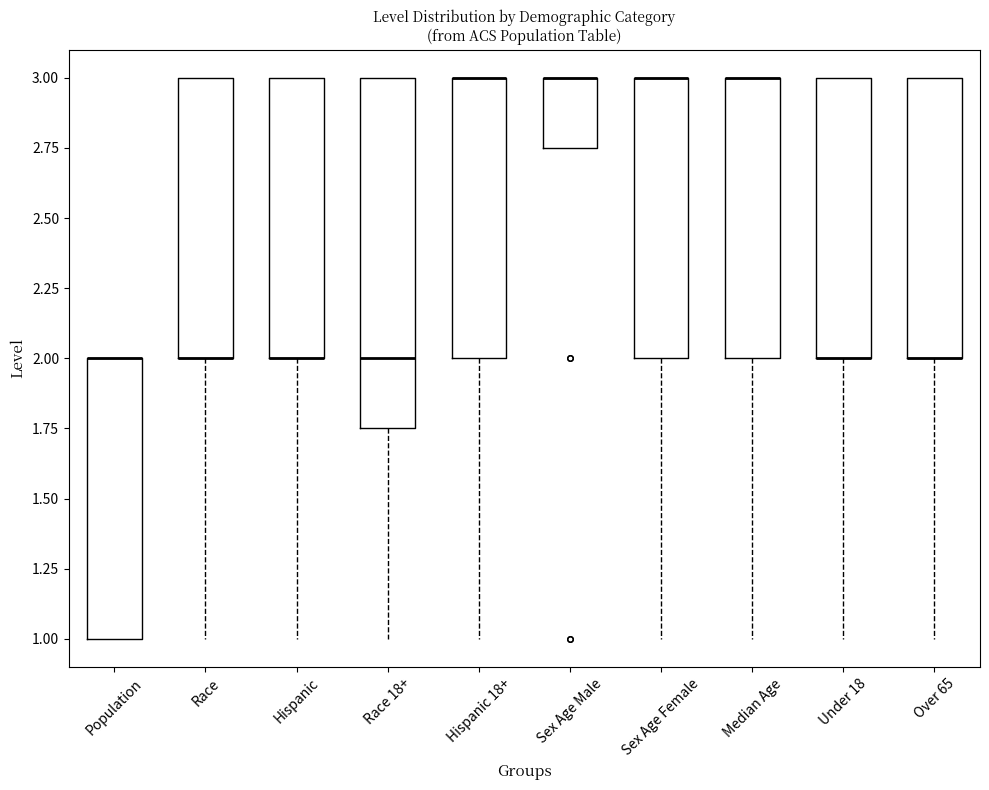

Comparing the boxes themselves (not the whiskers), which one is the tallest?

Race 18+